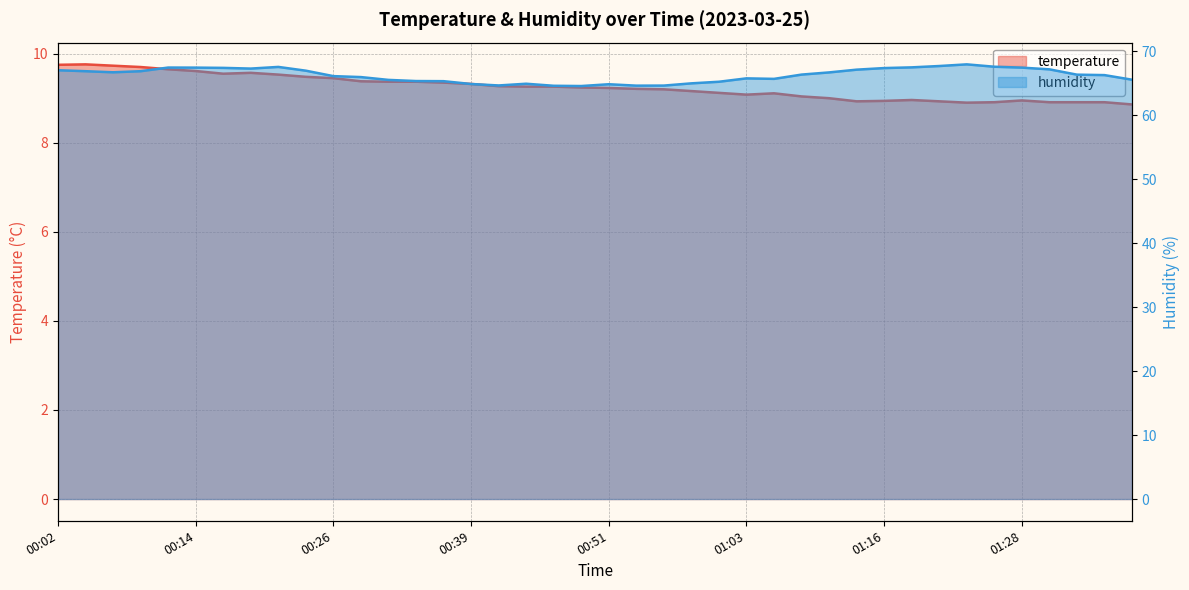

At how many categories does at least one series exceed 14?

40